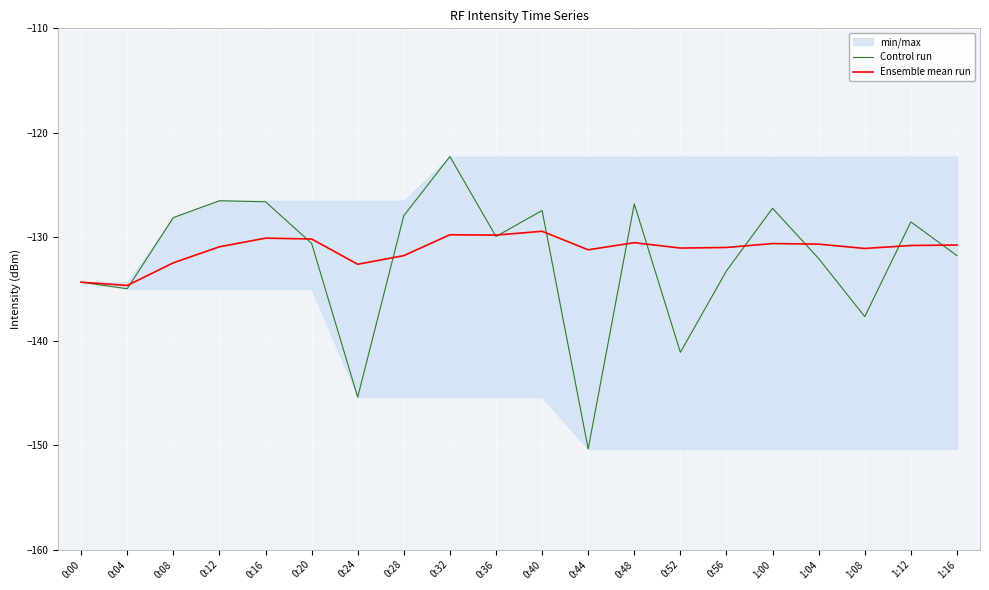

After their last crossing, which series has the higher values: Control run or Ensemble mean run?

Ensemble mean run